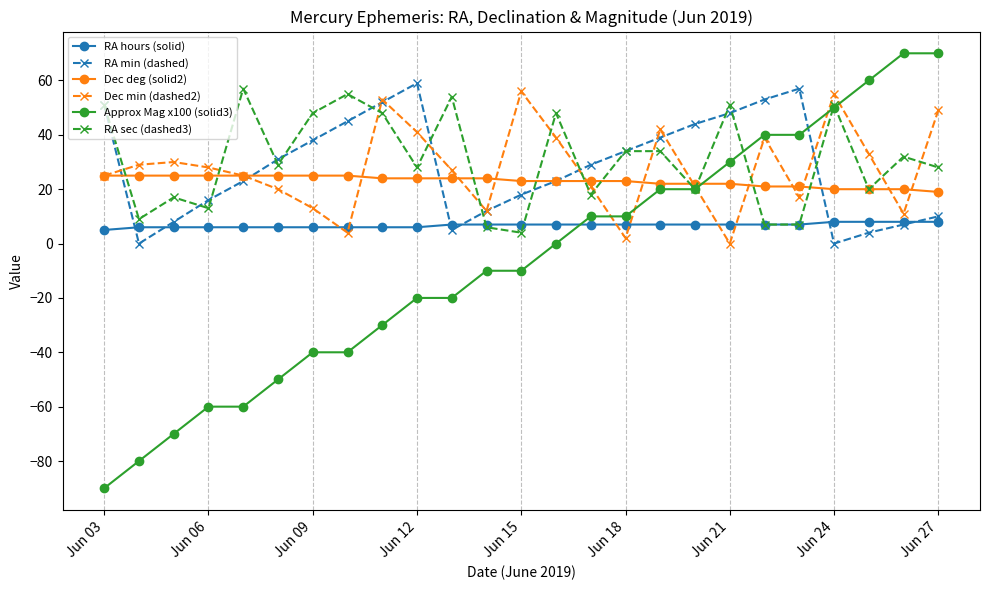

What is the minimum value for Approx Mag x100 (solid3)?

-90